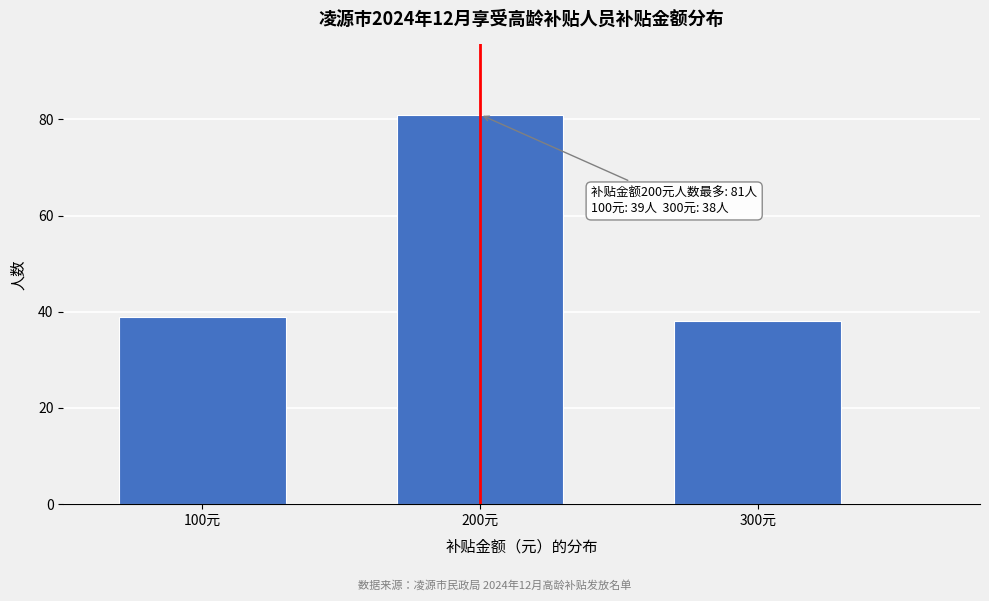

Reading left to right, what are all the values shown in this chart?

39	81	38